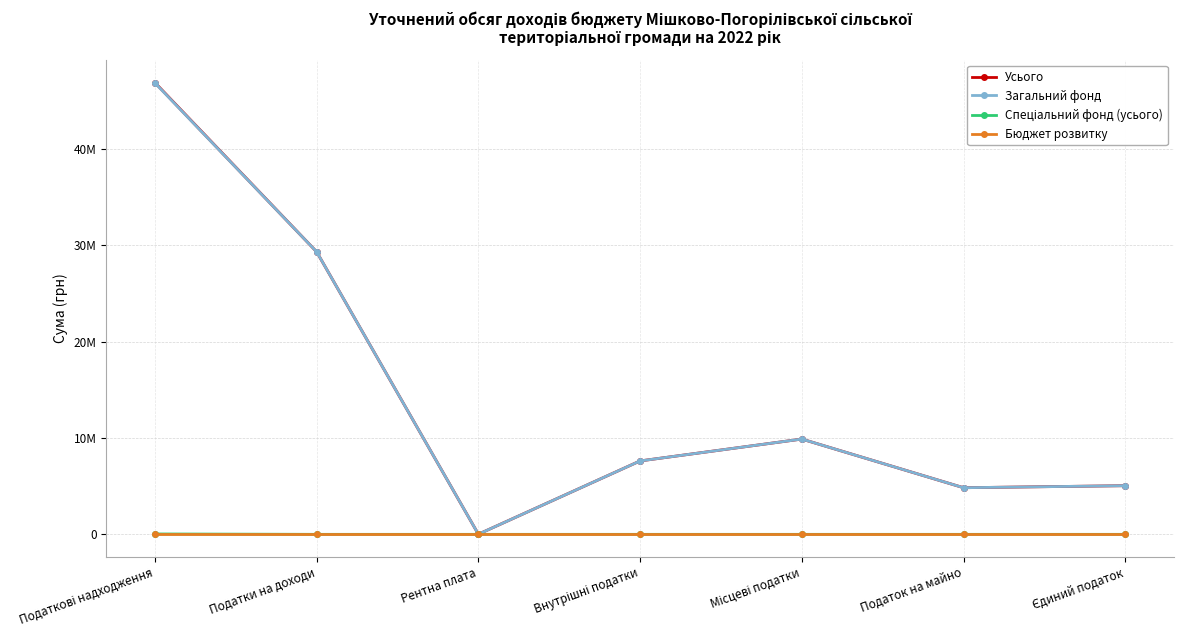

Is this an area chart (filled region under the line)?

No